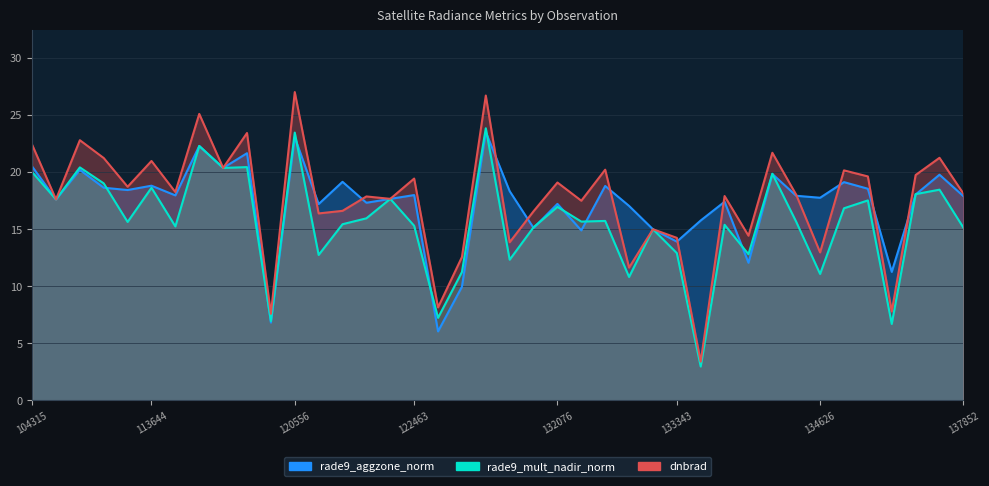

True or false: rade9_aggzone_norm has a value of 26.4 at 133896.

False